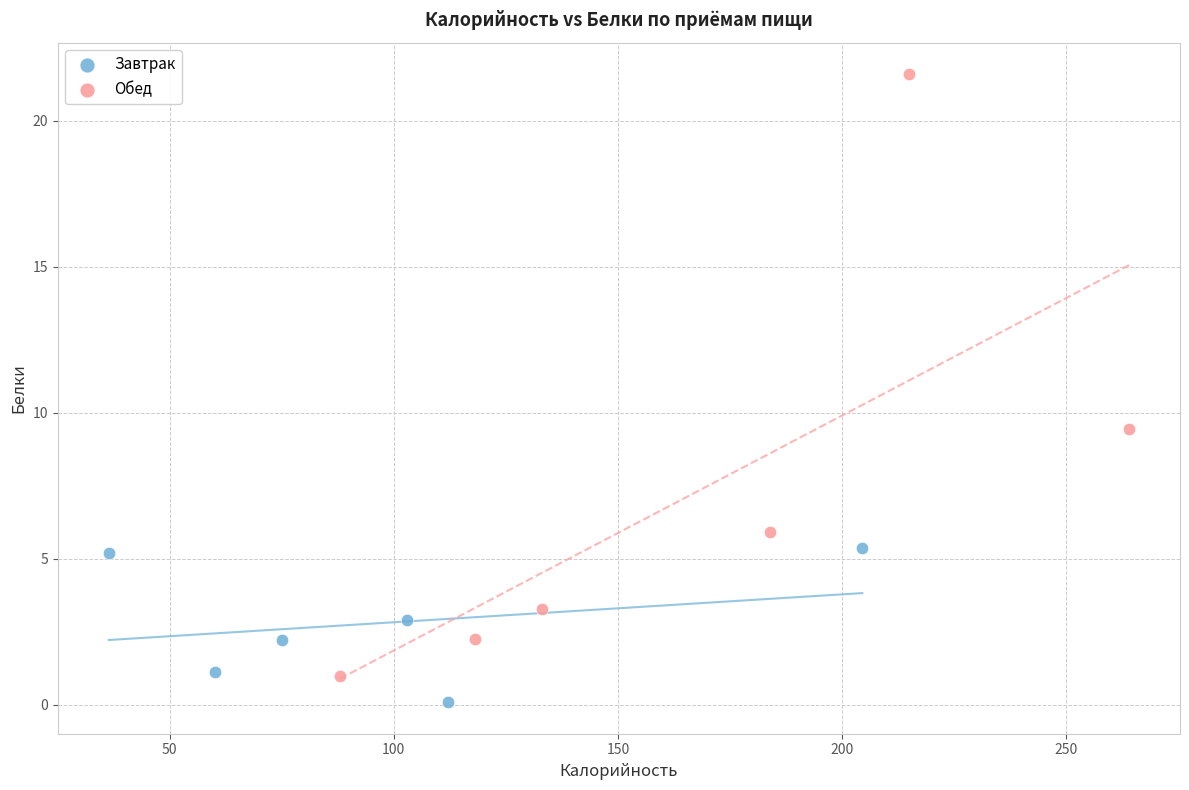

Which series has the widest spread of Y values?

Обед